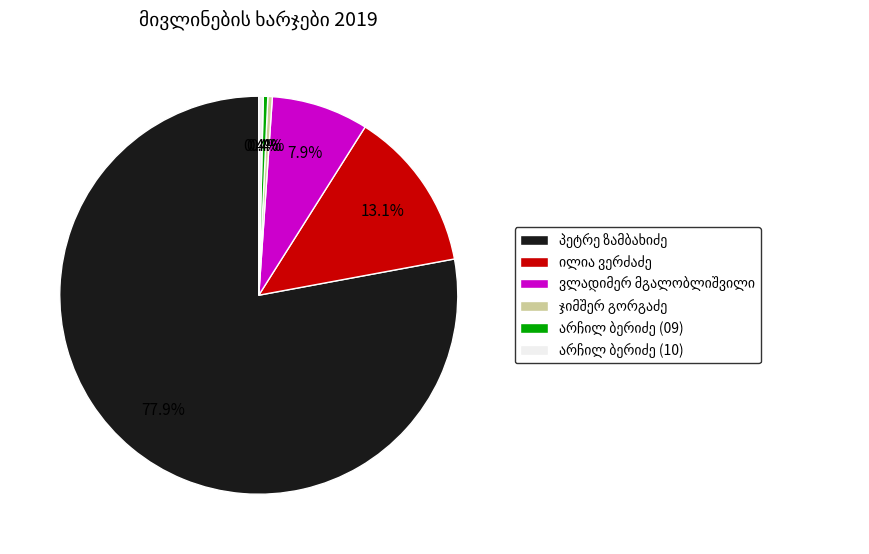

Is there any slice that represents more than half of the pie?

Yes